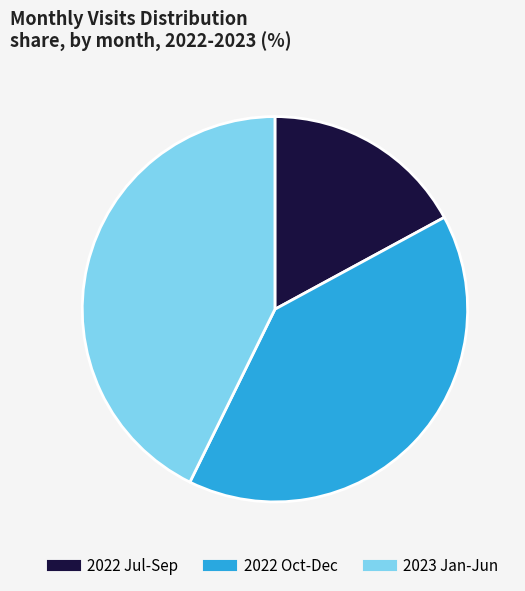

Is there any slice that represents more than half of the pie?

No